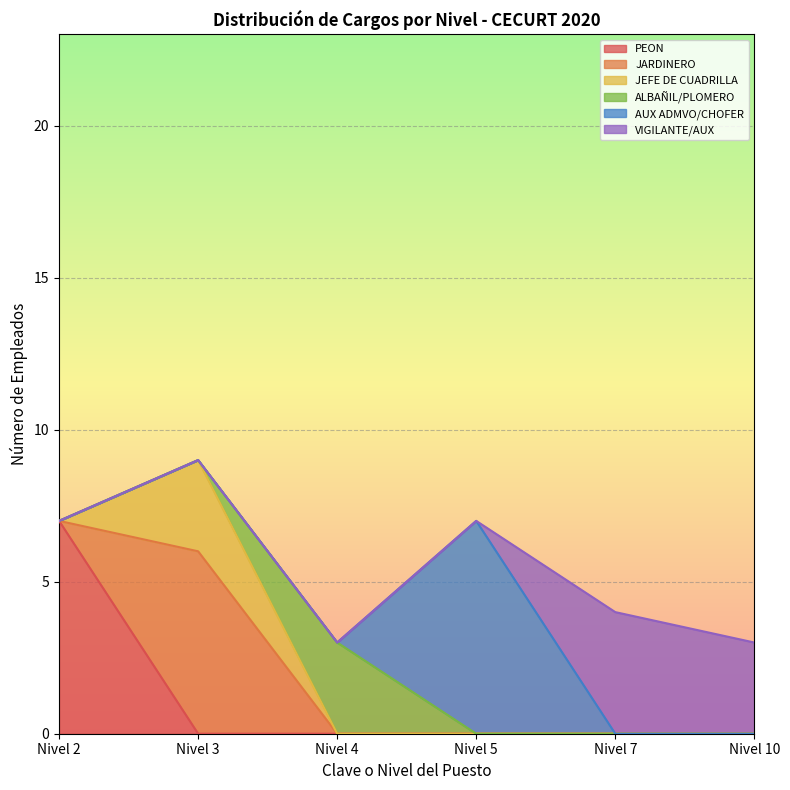

What is the average value of the AUX ADMVO series?

2